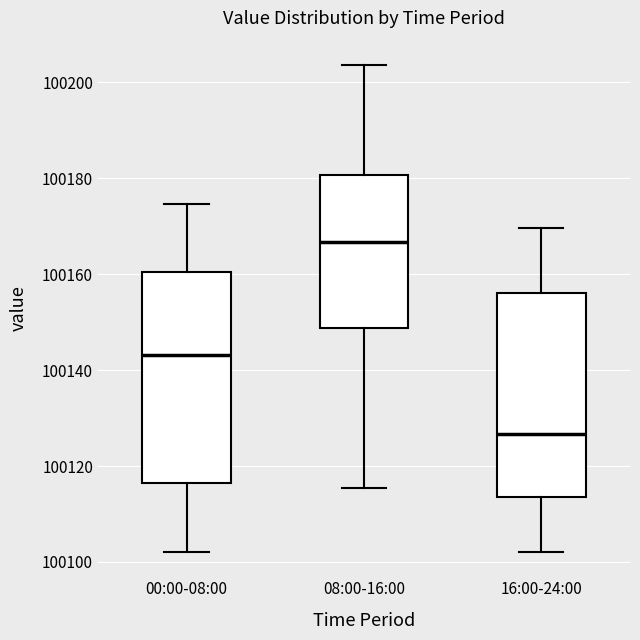

Reading left to right, read every box against the y-axis: the position of its median line, the range the box covers, and the ends of its whiskers. The values are not printed on the chart, so give them approximately, as read against the axis.

00:00-08:00: median 100144, box 100116 to 100160, whiskers 100102 to 100174
08:00-16:00: median 100166, box 100148 to 100180, whiskers 100116 to 100204
16:00-24:00: median 100126, box 100114 to 100156, whiskers 100102 to 100170